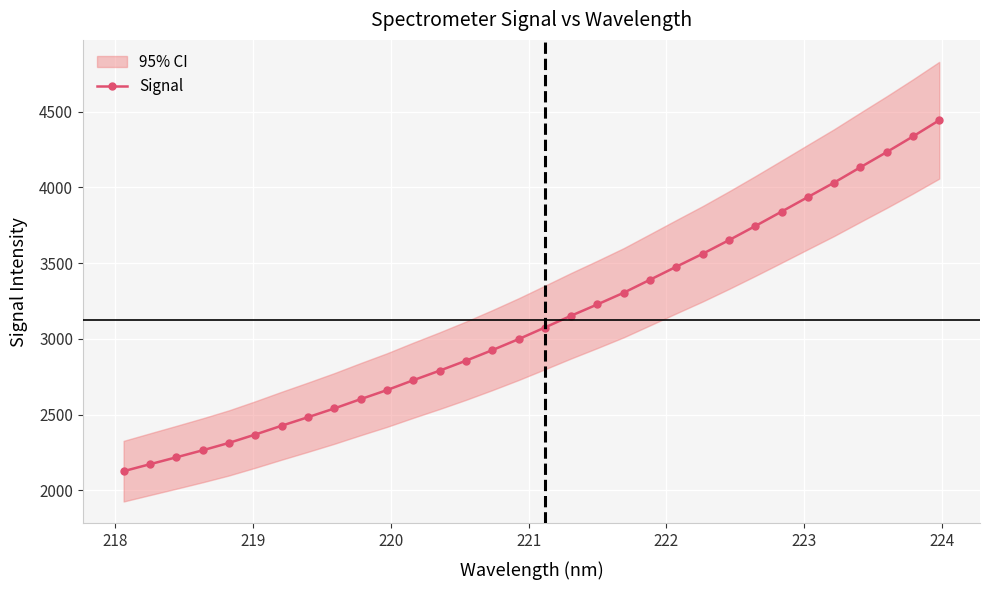

What is the smallest value displayed?

2126.1